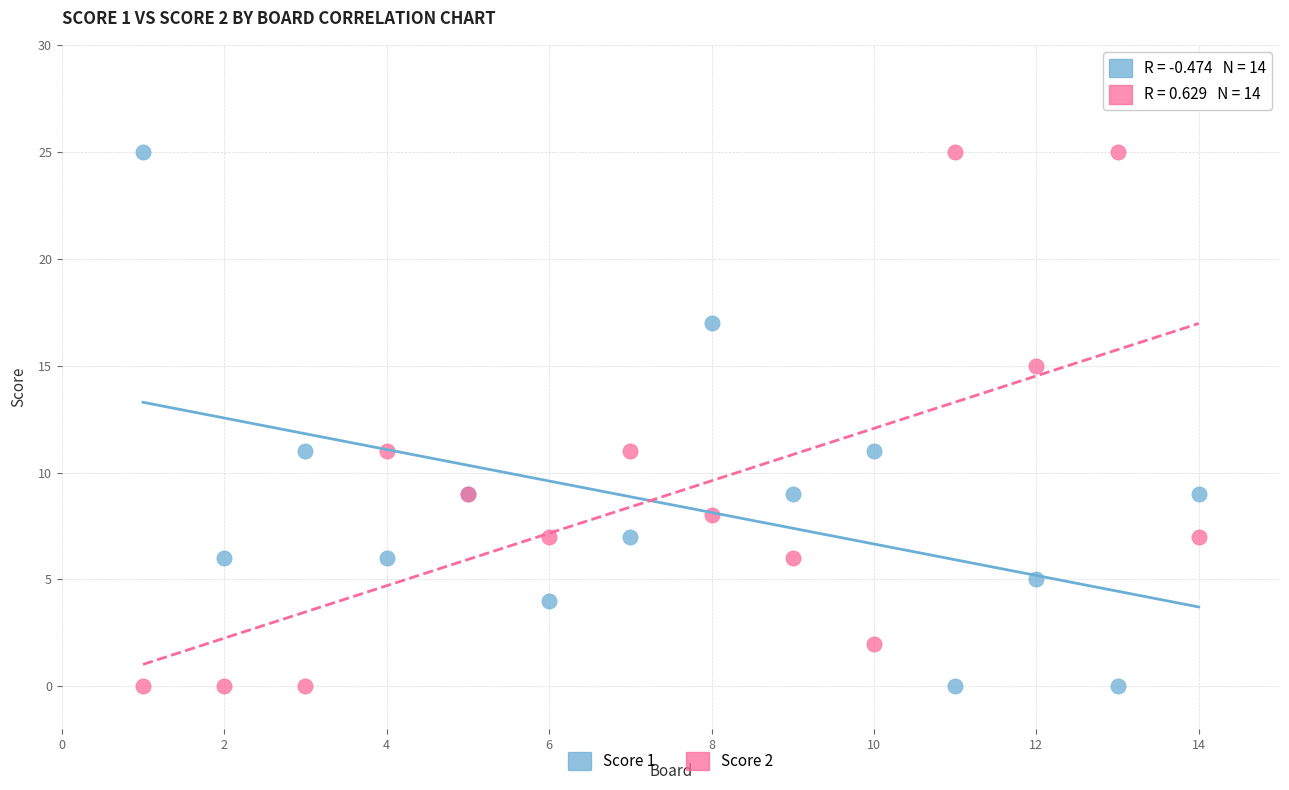

What is the X range (max minus min) for the scatter plot?

13